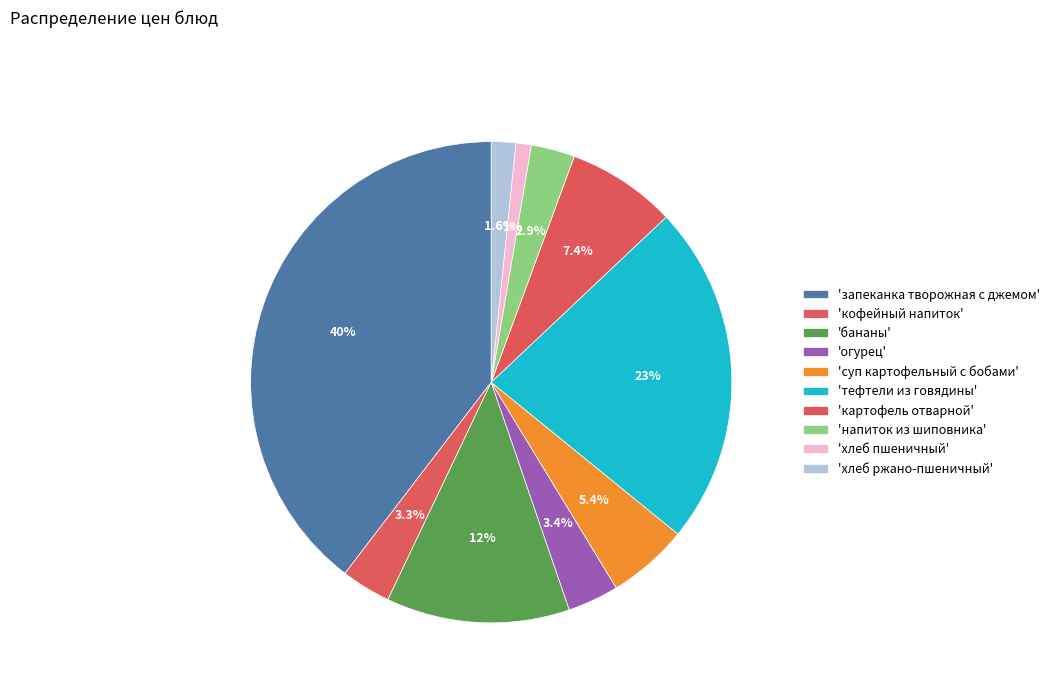

How many segments does this pie chart have?

10